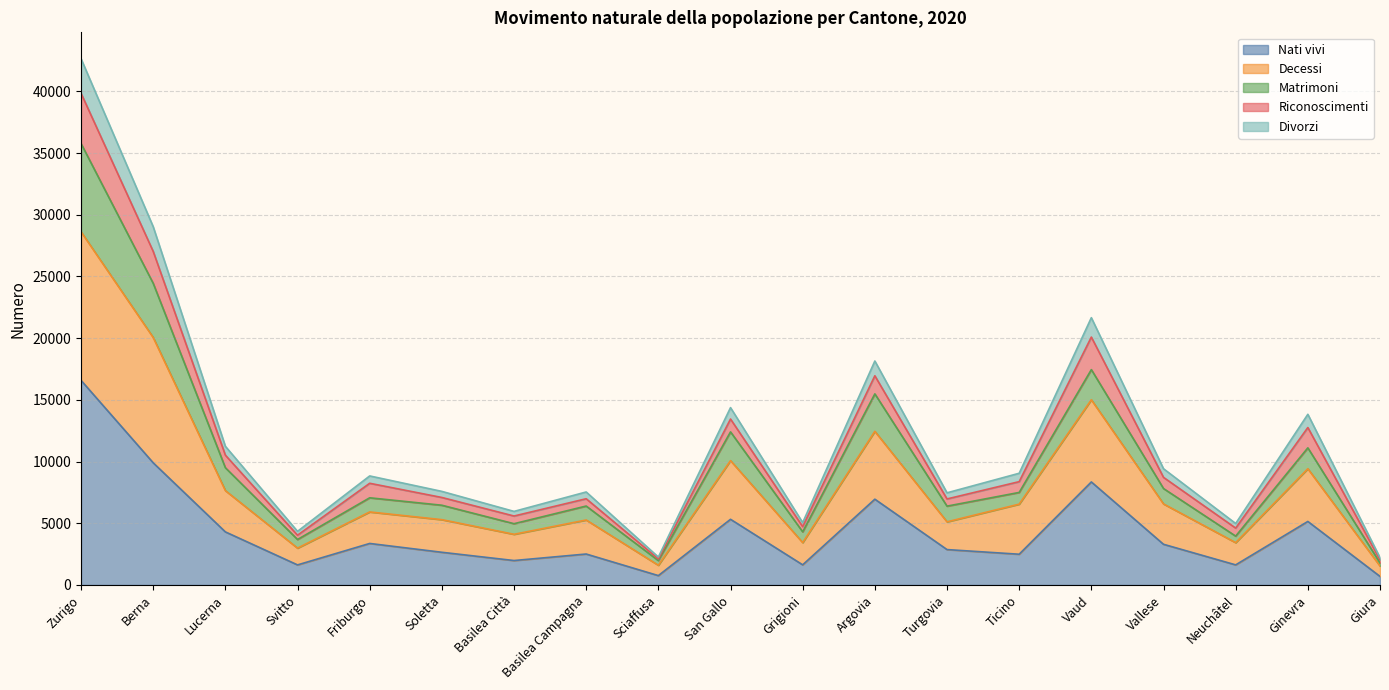

True or false: Matrimoni and Nati vivi cross at least once.

False